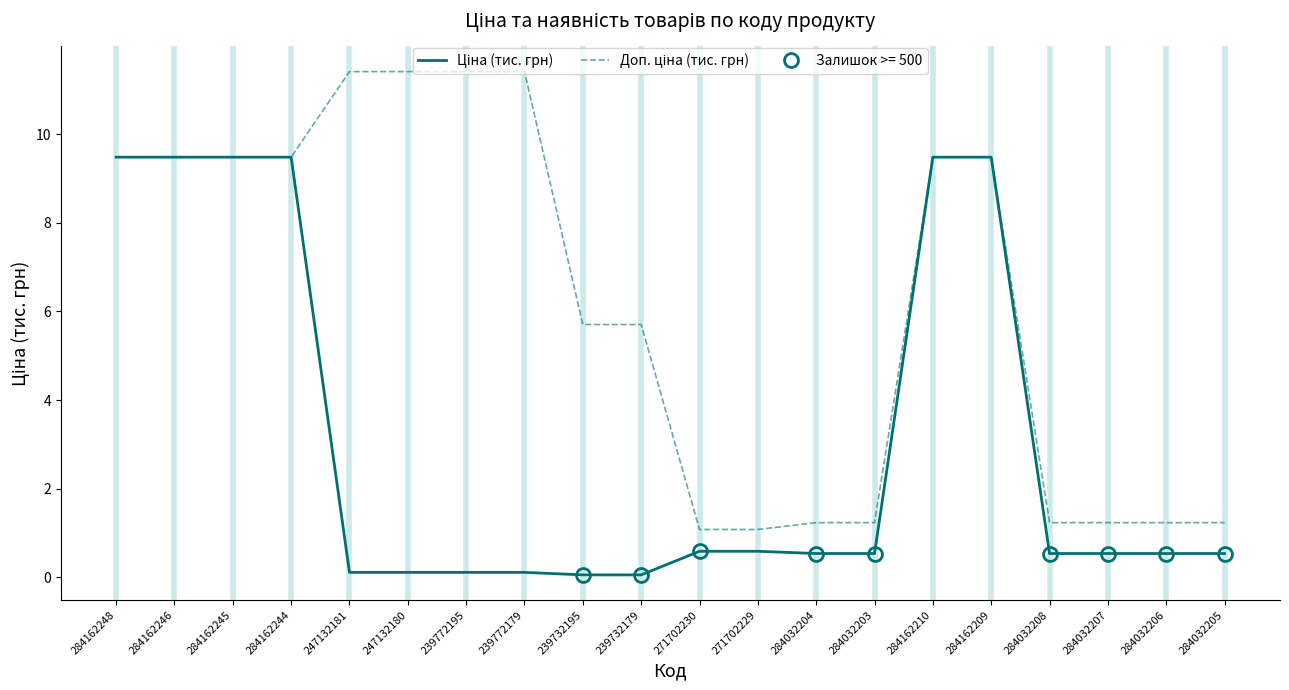

What is the total value across all series at 284162244?

19.0